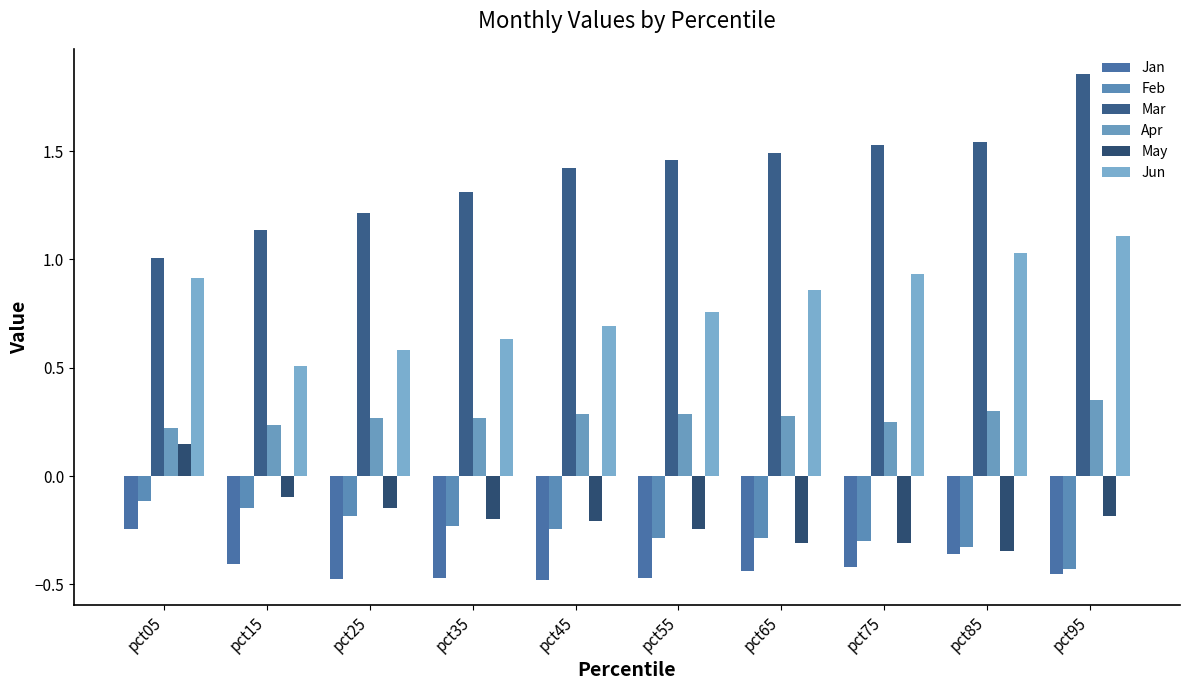

At how many categories does at least one series exceed 1?

10